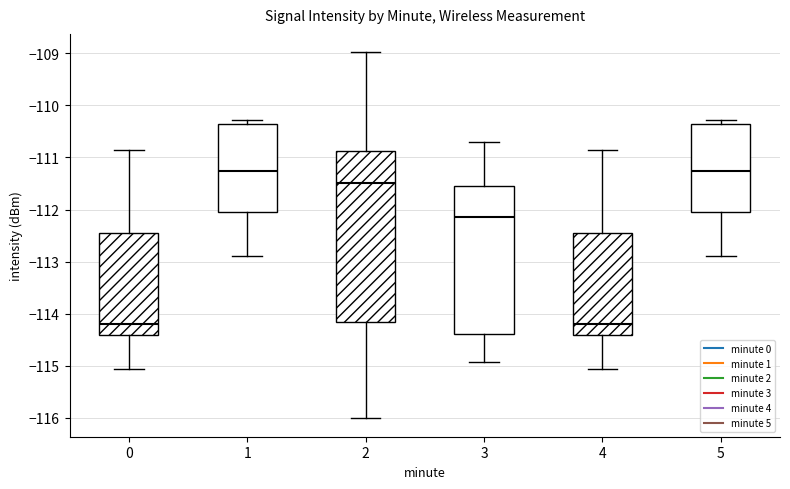

Where is the lower edge of the box at x = 1 on the y-axis? The values are not printed on the chart, so give them approximately, as read against the axis.

-112.0